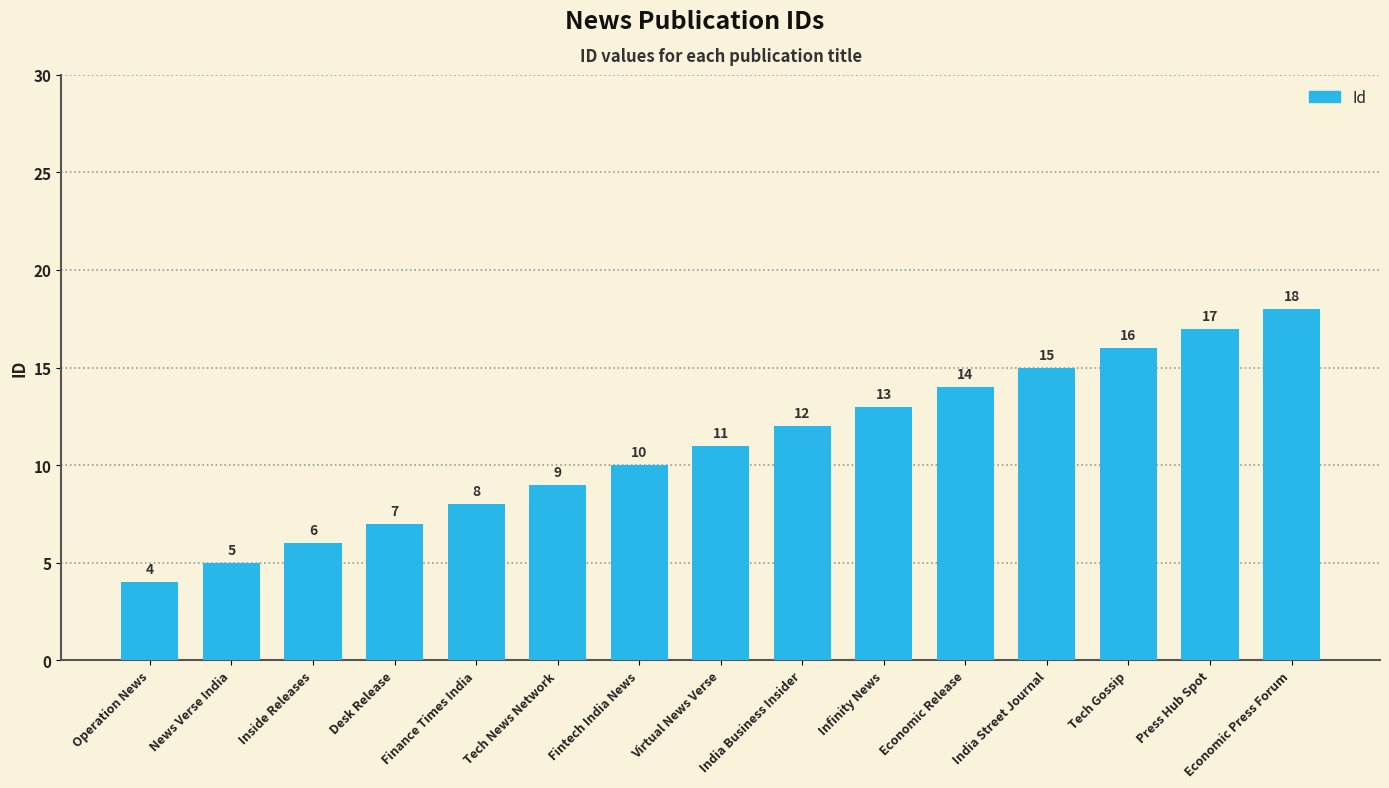

What is the approximate value at Desk Release, to the nearest 10?

10